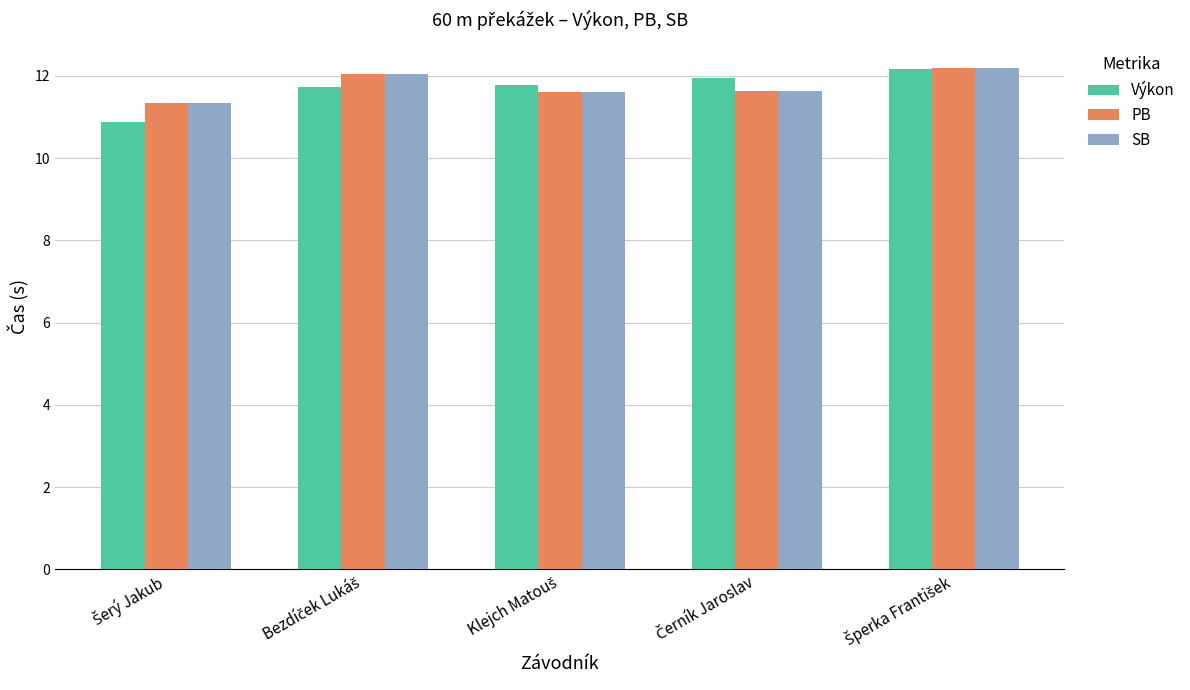

Which series has the largest range (max minus min)?

Výkon